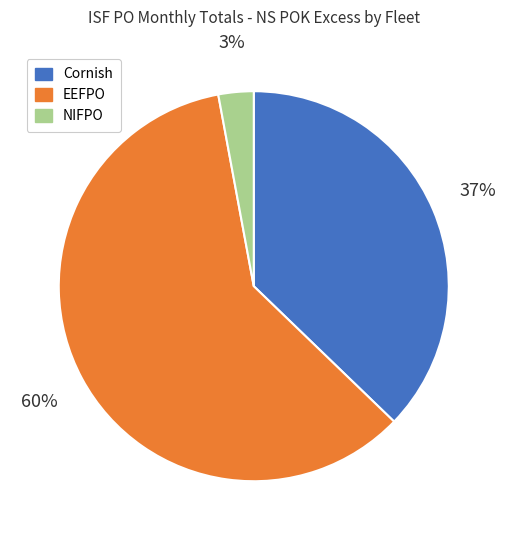

Which slice represents more than half of the pie?

EEFPO